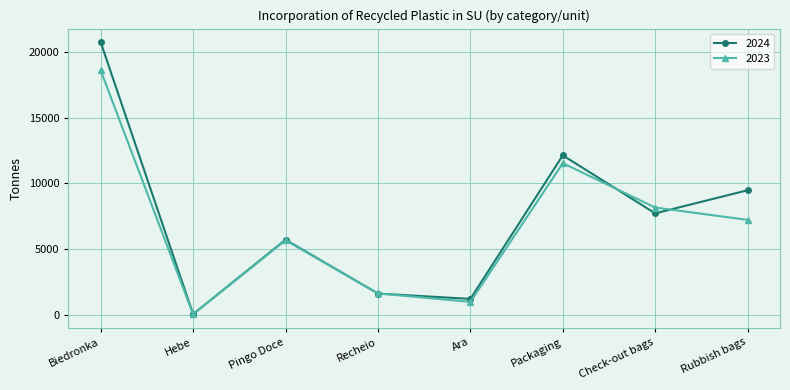

What is the value of the 2024 point at the 5th from the left?

1209